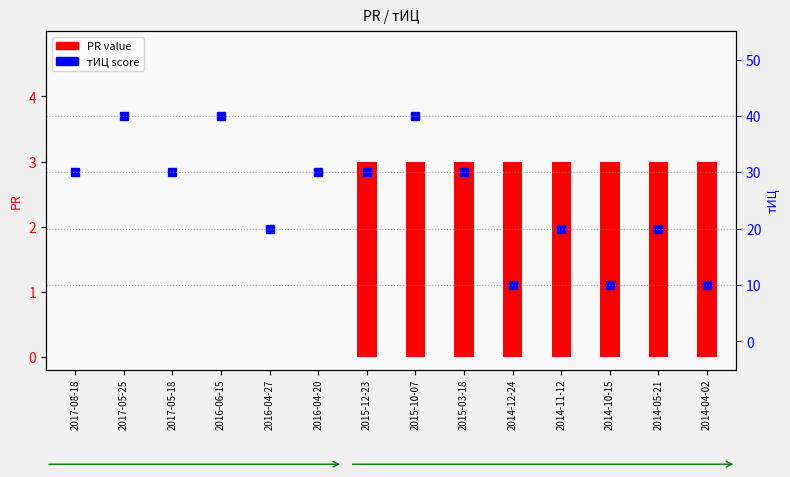

Where does the тИЦ series first go above 30?

2017-05-25